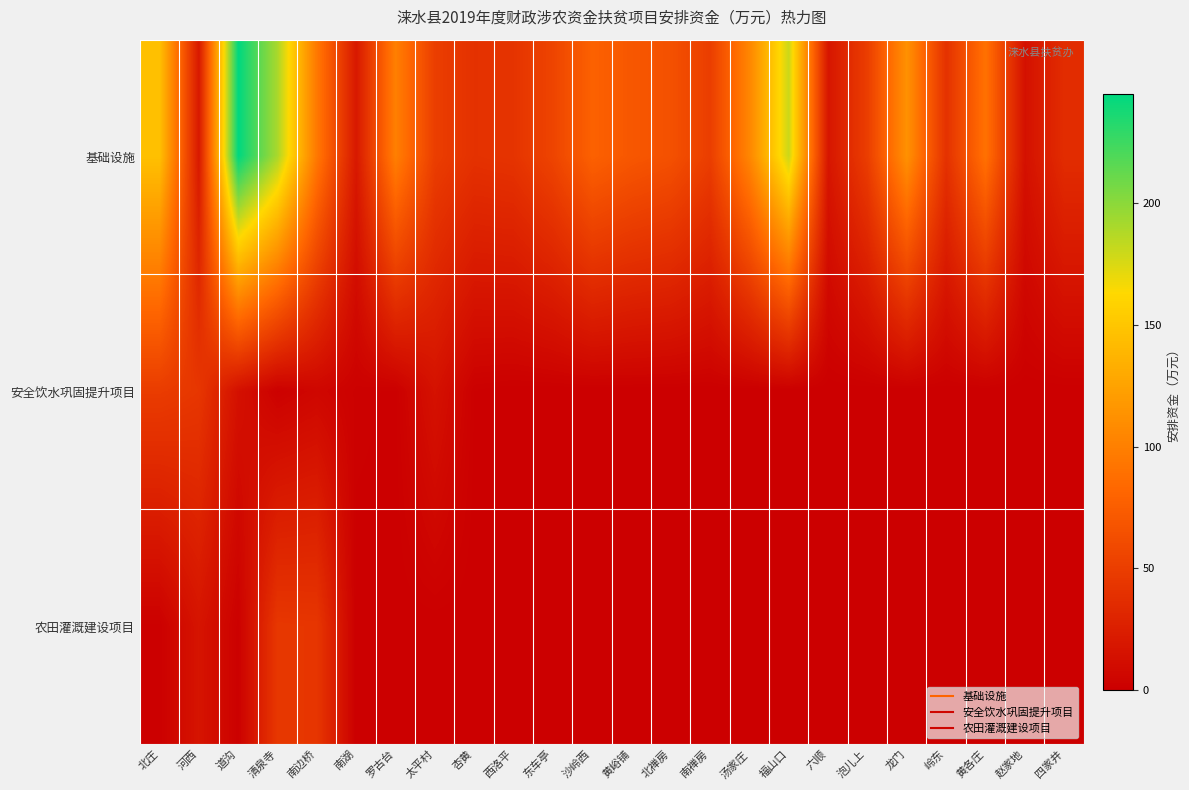

Rank the series at 赵家地 from lowest to highest value.

安全饮水巩固提升项目, 农田灌溉建设项目, 基础设施